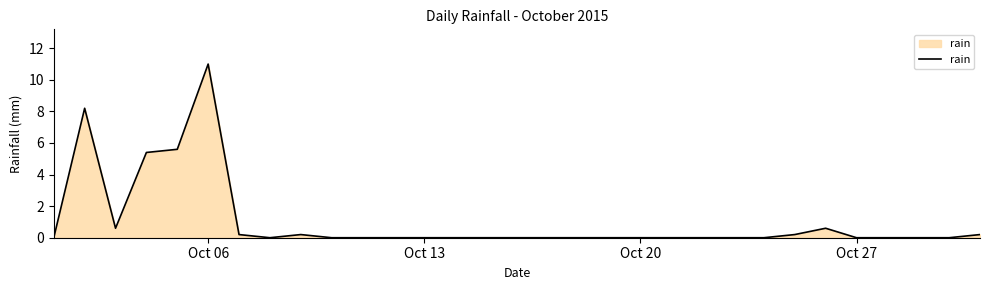

What is the maximum value shown in the chart?

11.0